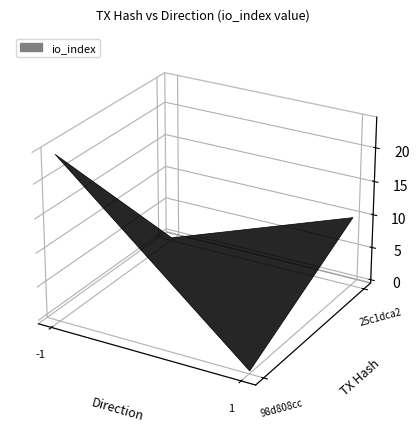

The value of 25c1dca2a076fc3d45fbe48a307d60a92d3cca1 at io_index is 4. True or false?

False